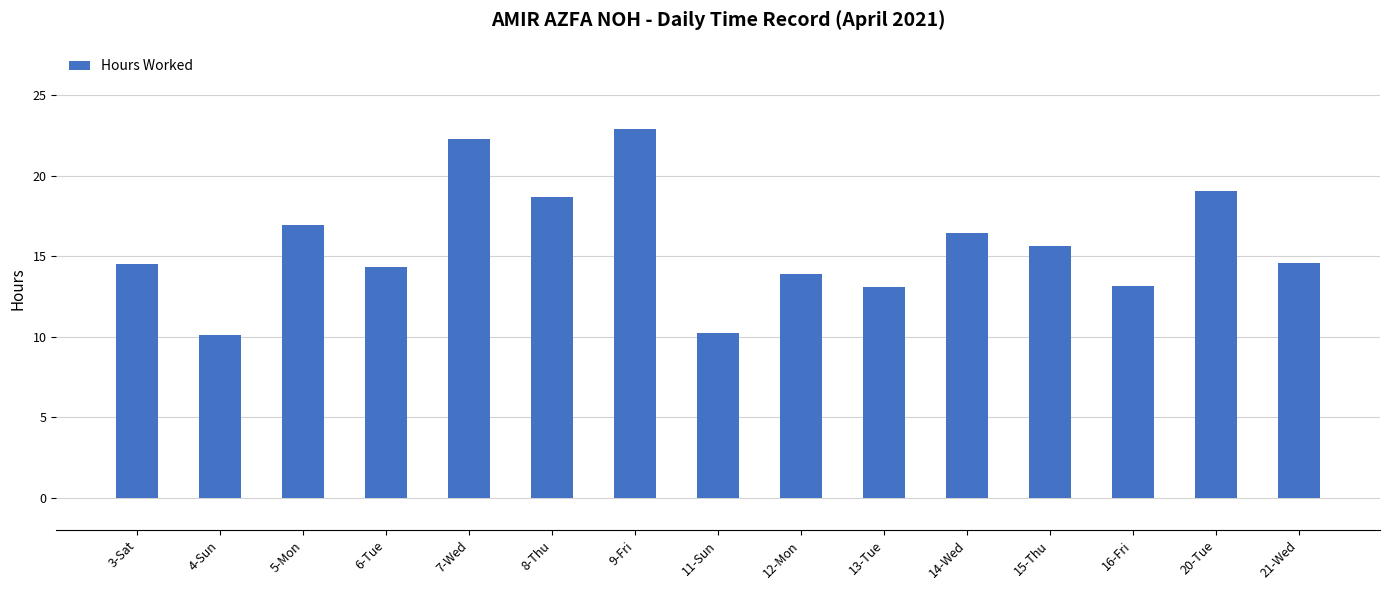

What is the difference between the maximum and minimum values?

12.8